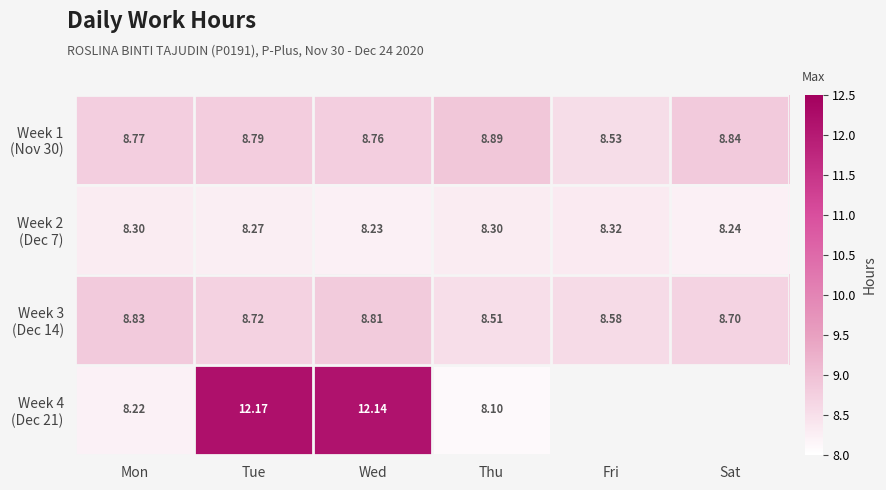

Which series changed the most between Thu and Fri?

Week 1 (Nov 30)